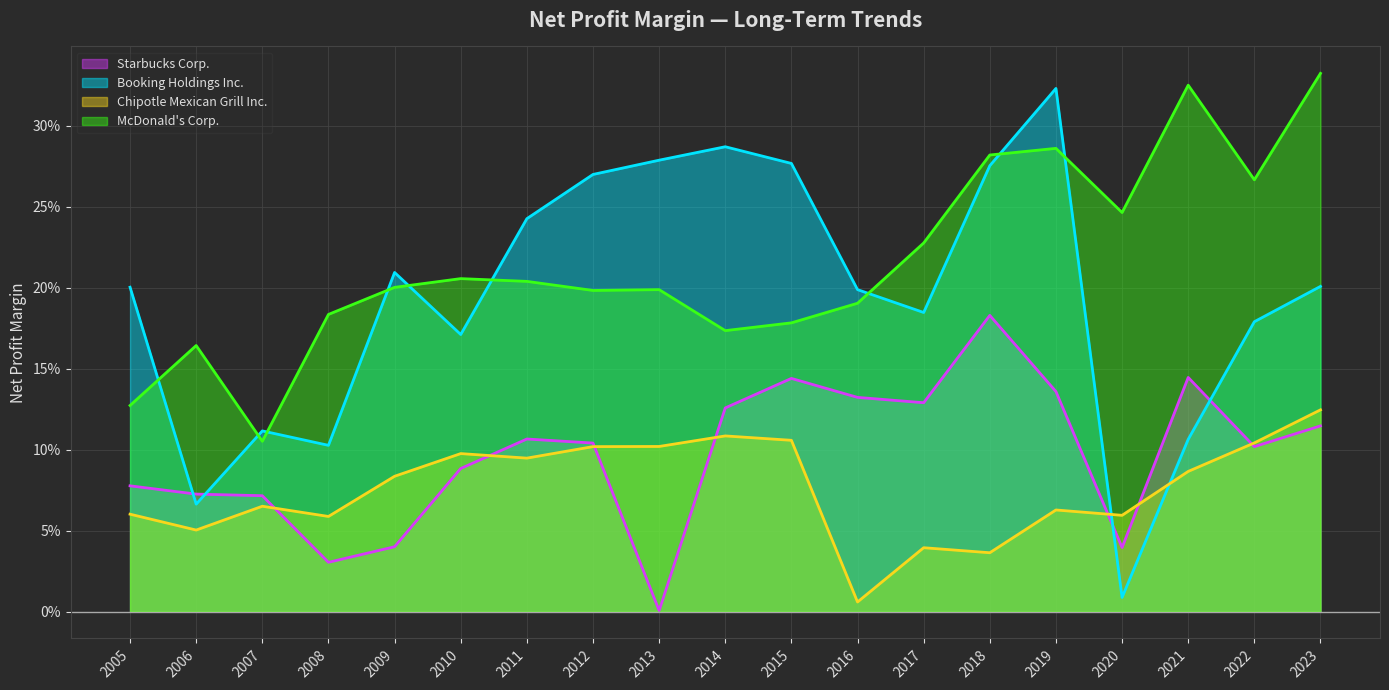

Reading left to right, list all the values displayed in this chart.

Starbucks Corp.: 0.1	0.1	0.1	0.0	0.0	0.1	0.1	0.1	0.0	0.1	0.1	0.1	0.1	0.2	0.1	0.0	0.1	0.1	0.1
Booking Holdings Inc.: 0.2	0.1	0.1	0.1	0.2	0.2	0.2	0.3	0.3	0.3	0.3	0.2	0.2	0.3	0.3	0.0	0.1	0.2	0.2
Chipotle Mexican Grill Inc.: 0.1	0.1	0.1	0.1	0.1	0.1	0.1	0.1	0.1	0.1	0.1	0.0	0.0	0.0	0.1	0.1	0.1	0.1	0.1
McDonald's Corp.: 0.1	0.2	0.1	0.2	0.2	0.2	0.2	0.2	0.2	0.2	0.2	0.2	0.2	0.3	0.3	0.2	0.3	0.3	0.3